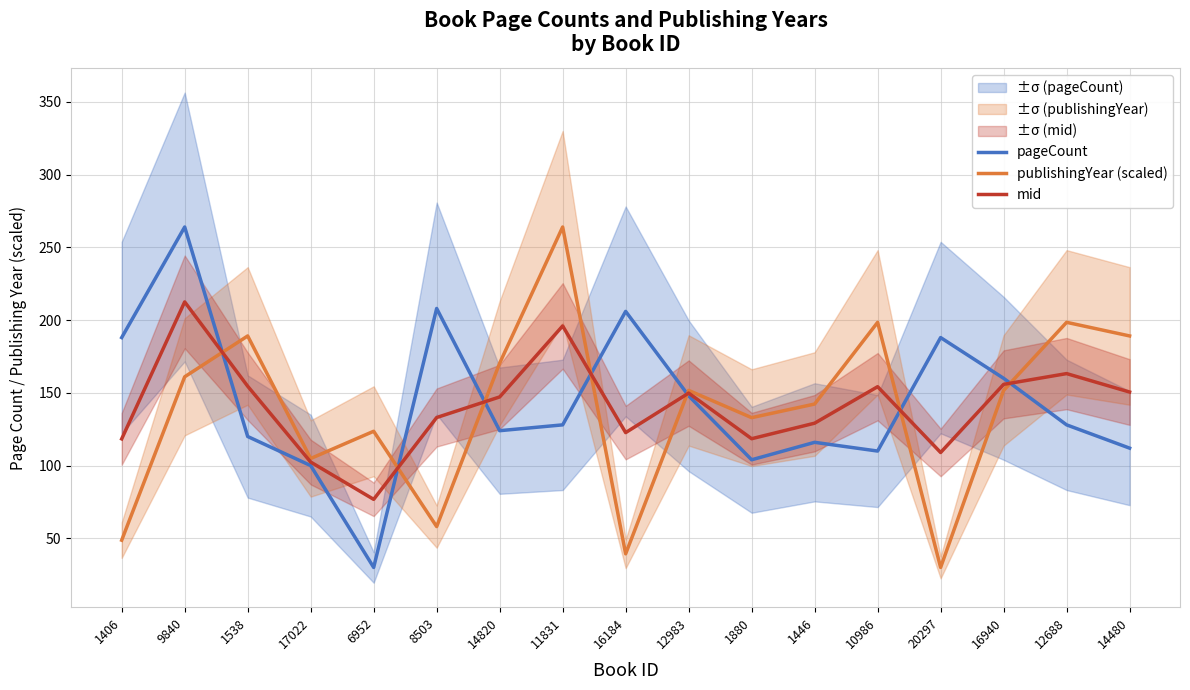

At which label is publishingYear (scaled) closest to 147?

12983